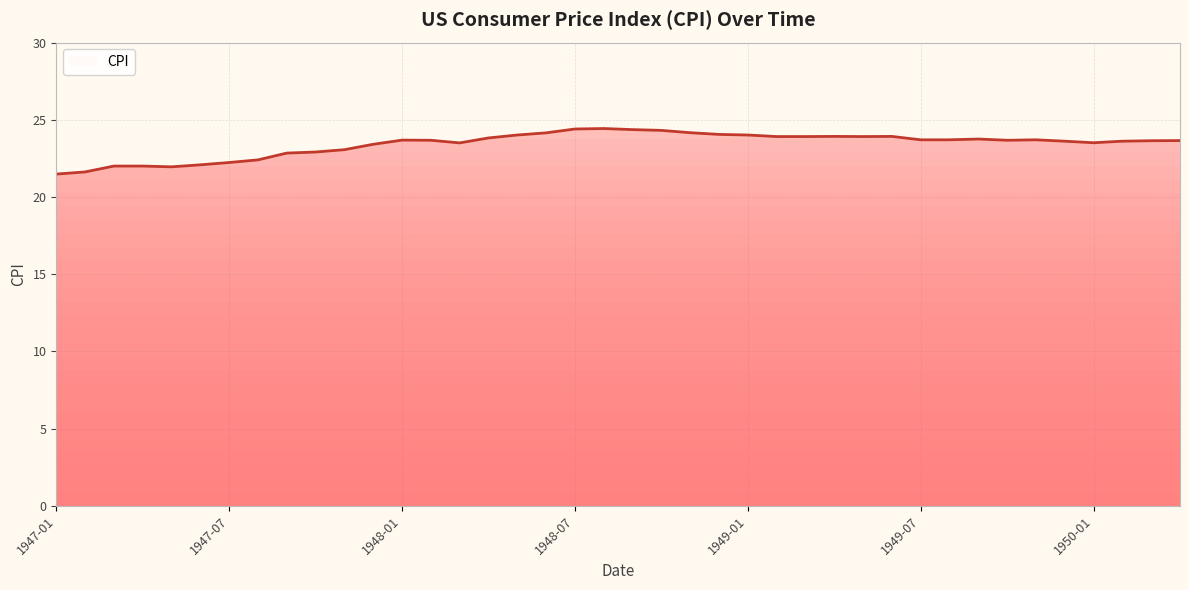

What is the minimum value shown in the chart?

21.5